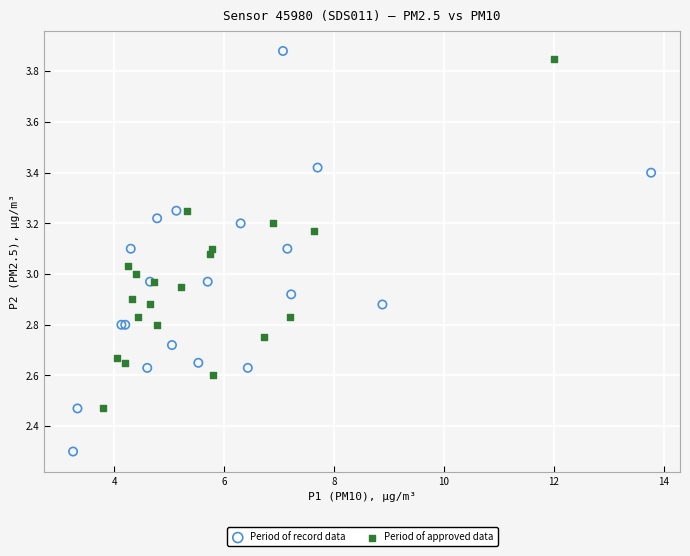

Which series reaches the minimum Y coordinate?

Period of record data